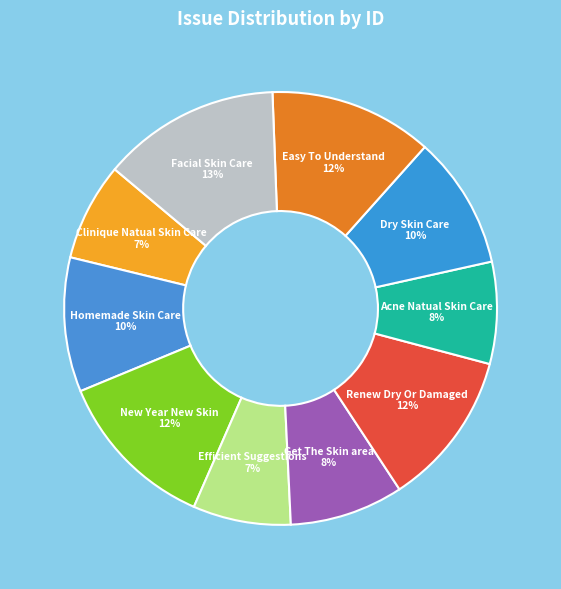

Is there a majority slice in this chart?

No